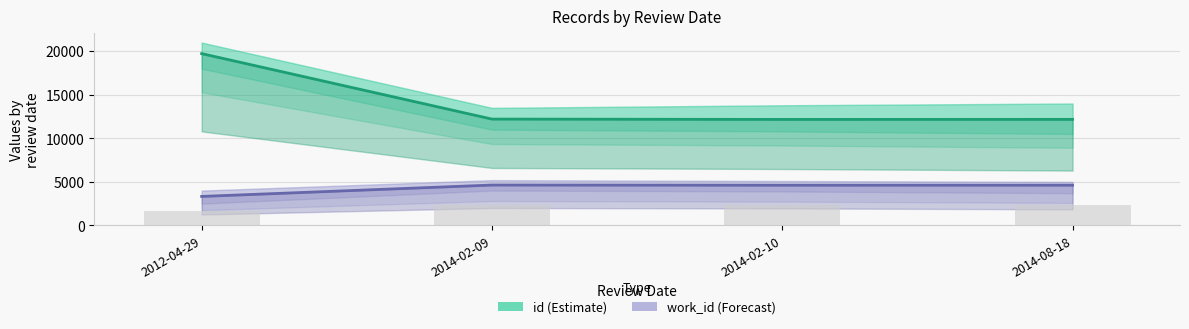

Is it true that id (Estimate) equals 16974 at 2014-08-18?

False